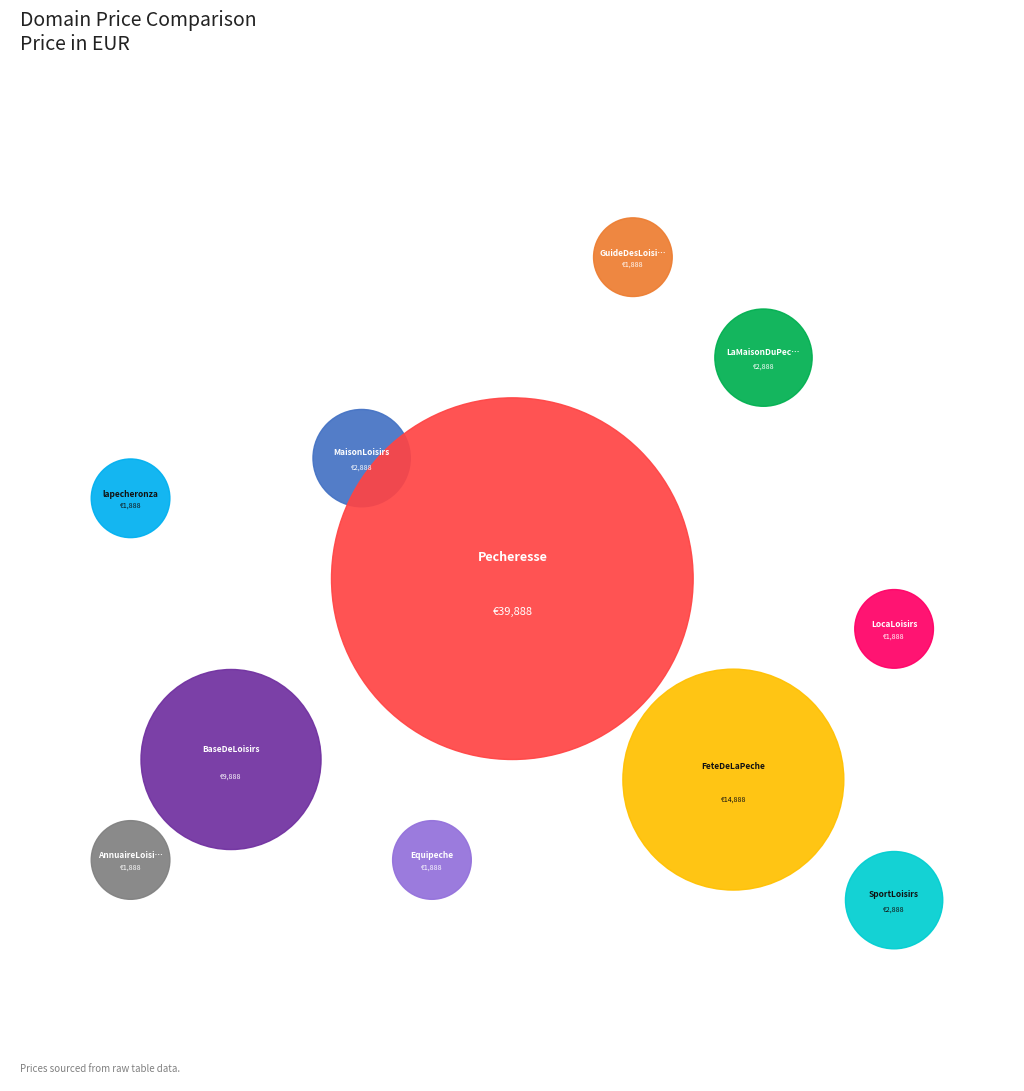

Which category has the smallest portion of the pie?

GuideDesLoisirs.com